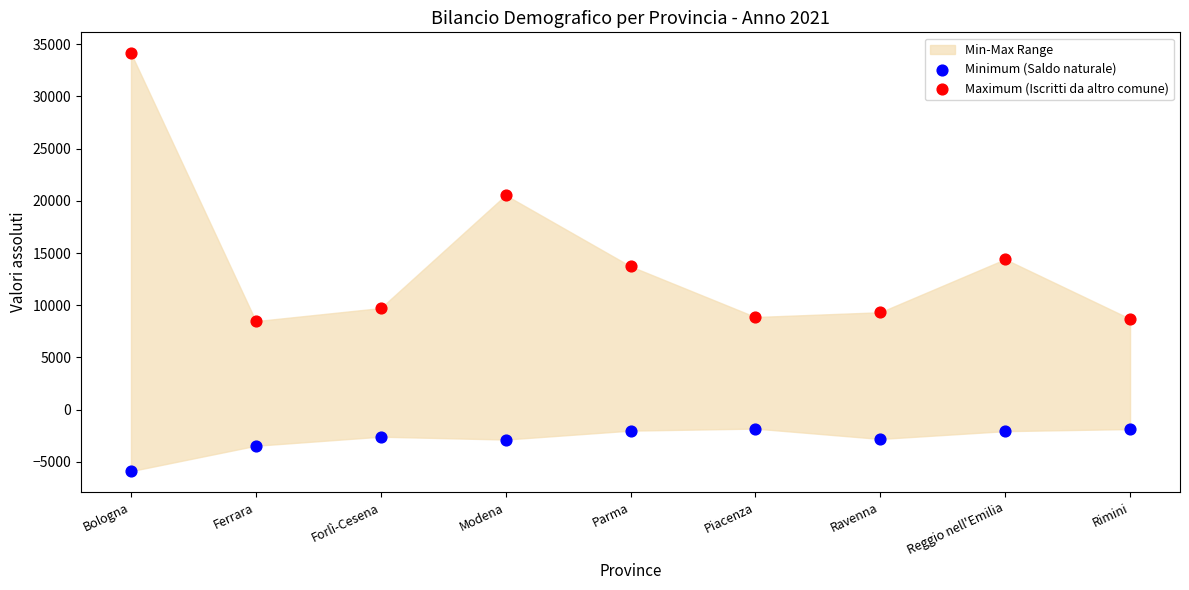

Which series has the largest Y range (max minus min)?

Maximum (Iscritti da altro comune)